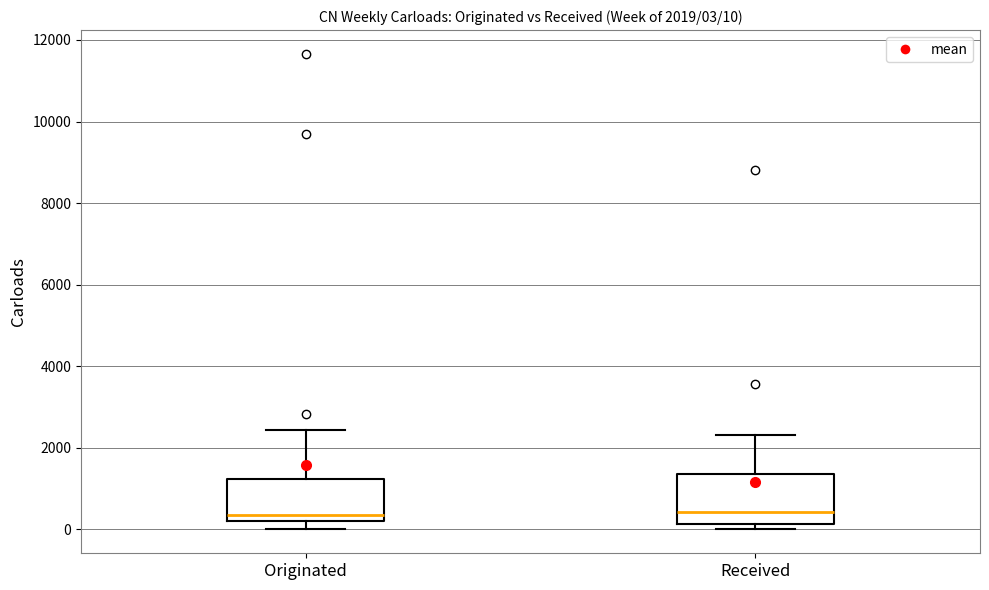

Which box is the tallest, from its lower edge to its upper edge?

Received